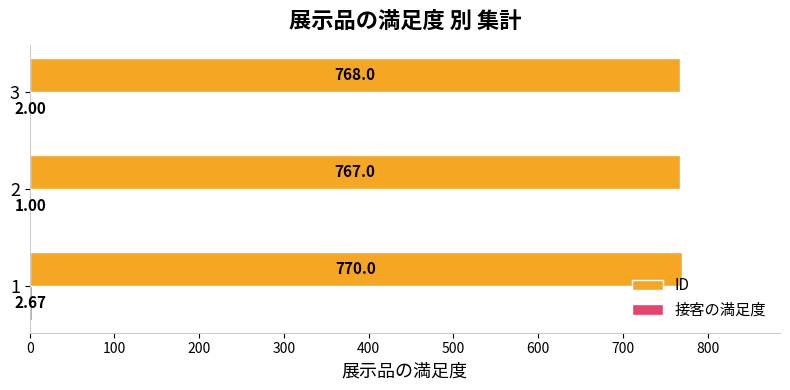

What is the sum of all ID values?

2305.0